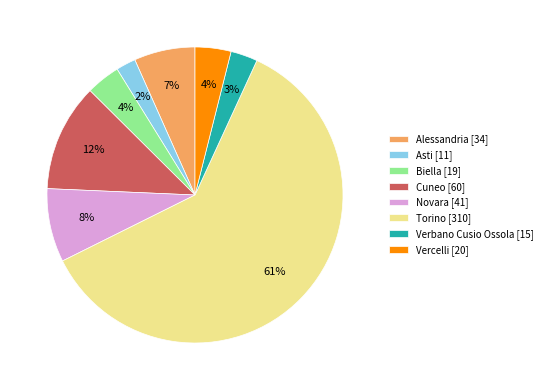

Combined, do Alessandria [34] and Verbano Cusio Ossola [15] account for over 50%?

No